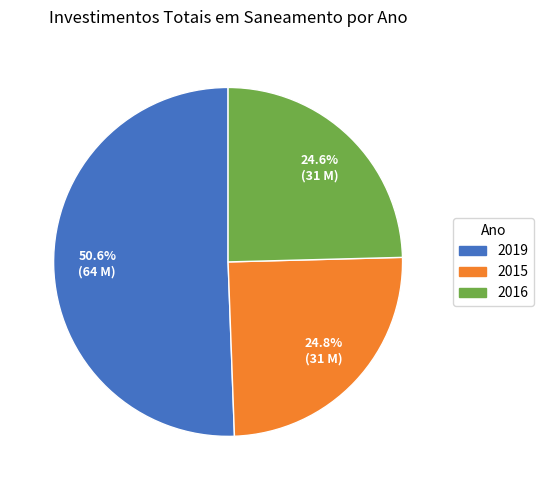

How many slices are in this pie chart?

3